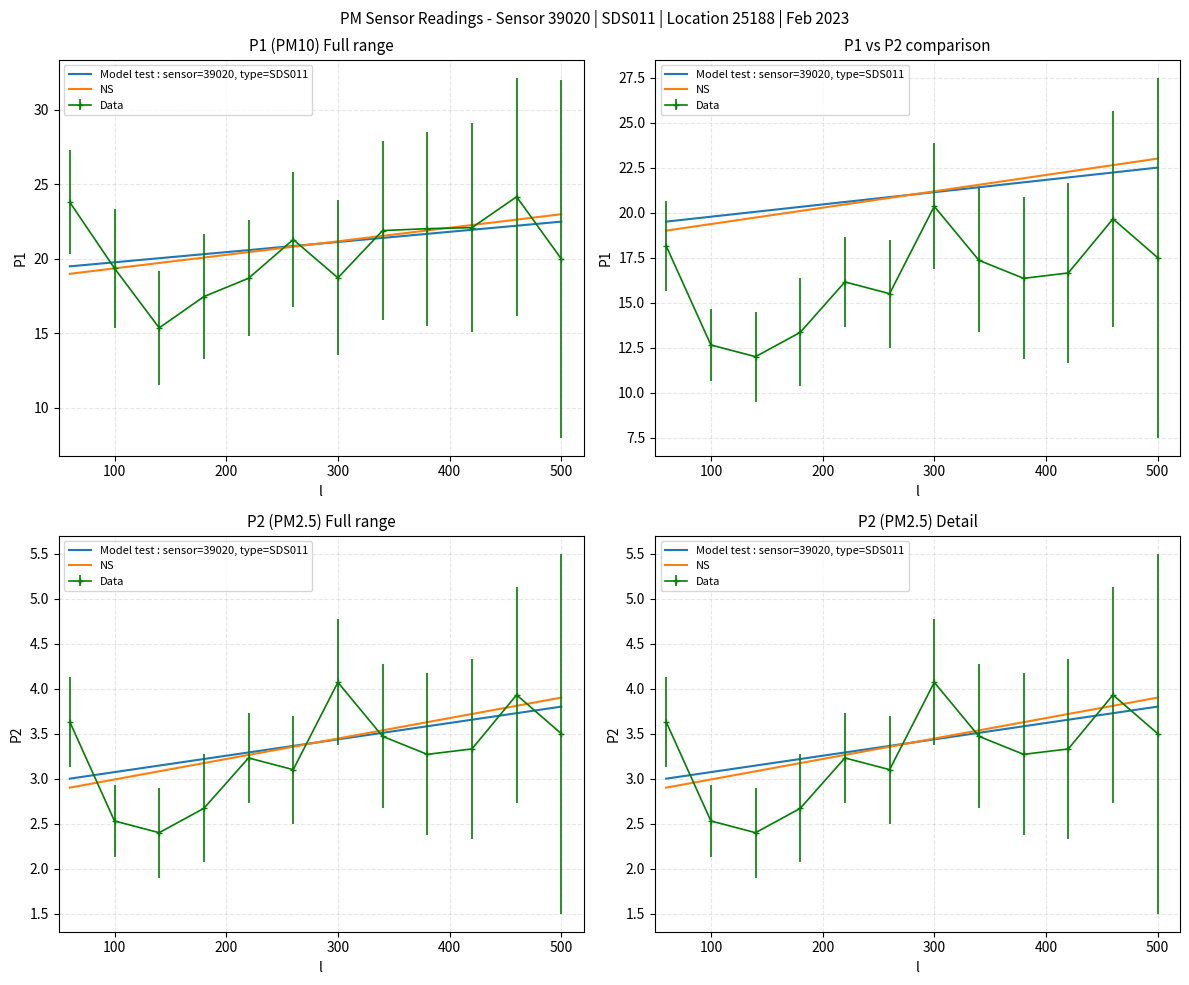

What is the value of the NS point at the 3rd from the left?

3.1